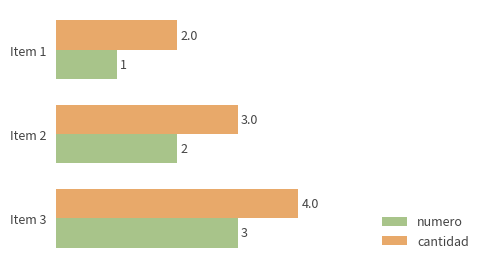

What are all the series names shown in the legend?

numero, cantidad